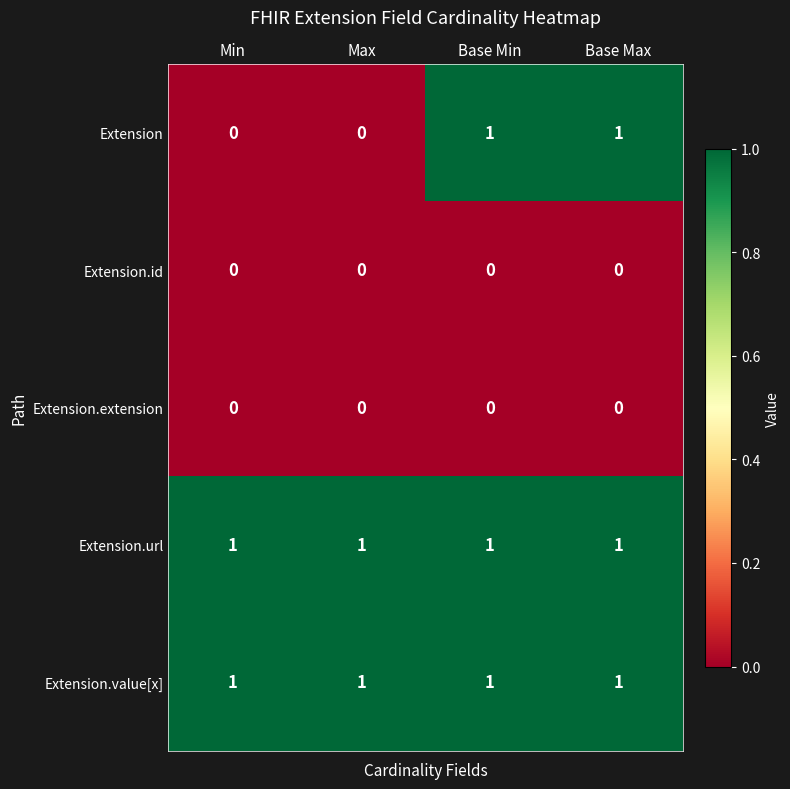

The Extension series shows 1 at Base Max. True or false?

True